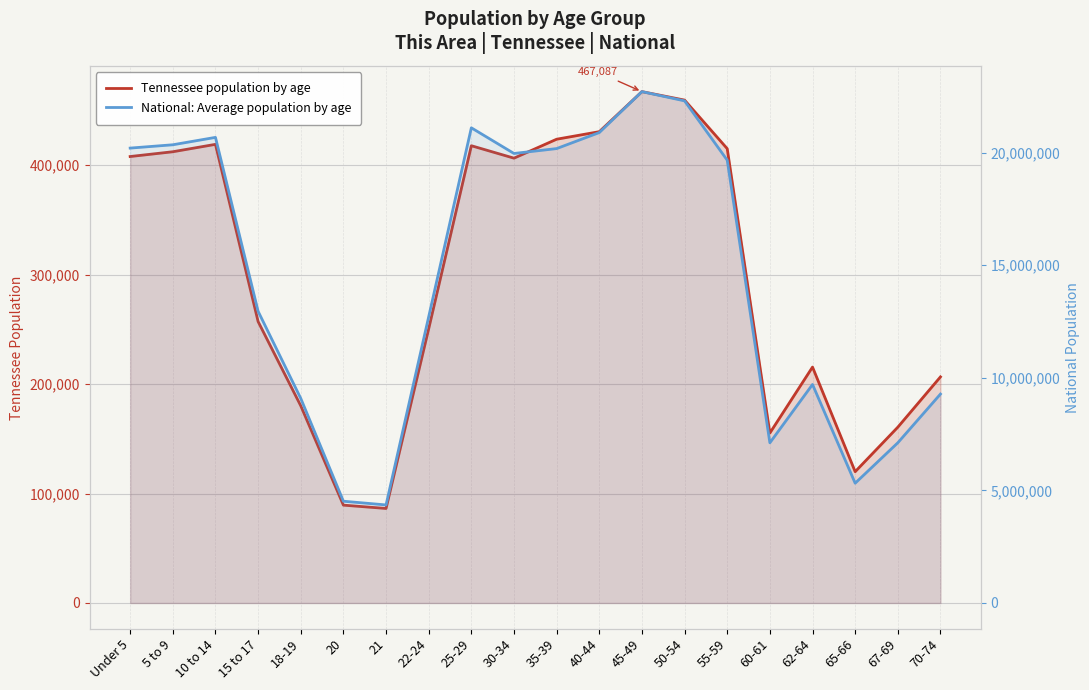

What is the total value across all series at 60-61?

7268962